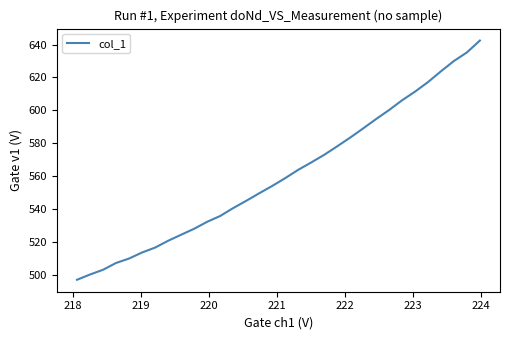

What is the difference between the maximum and minimum values?

145.4